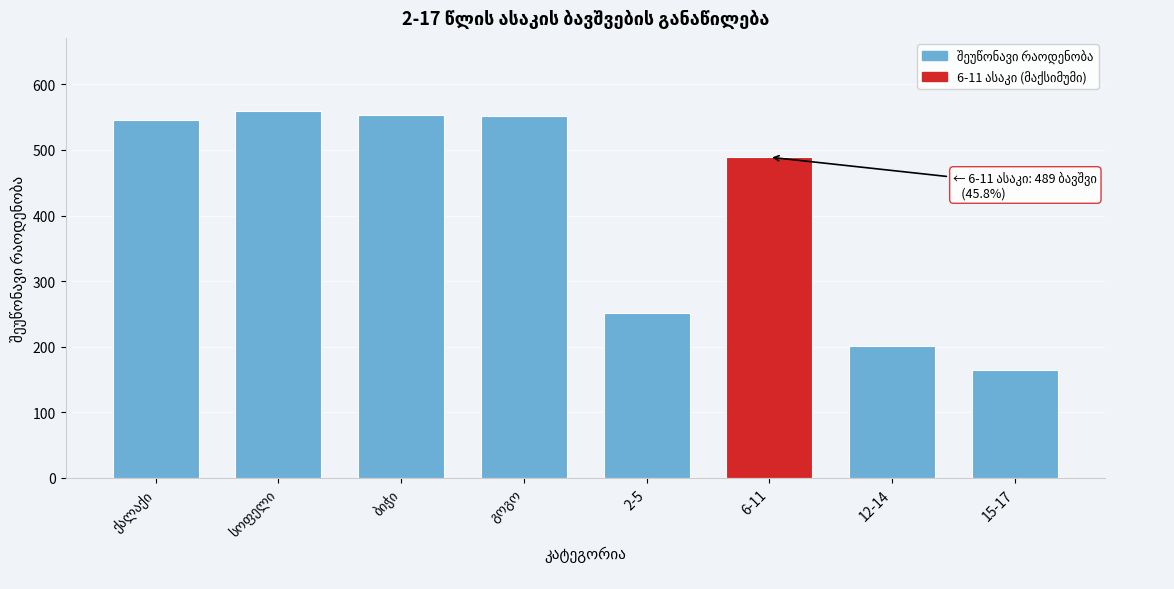

Reading left to right, list all the values displayed in this chart.

546	559	554	551	251	489	201	164